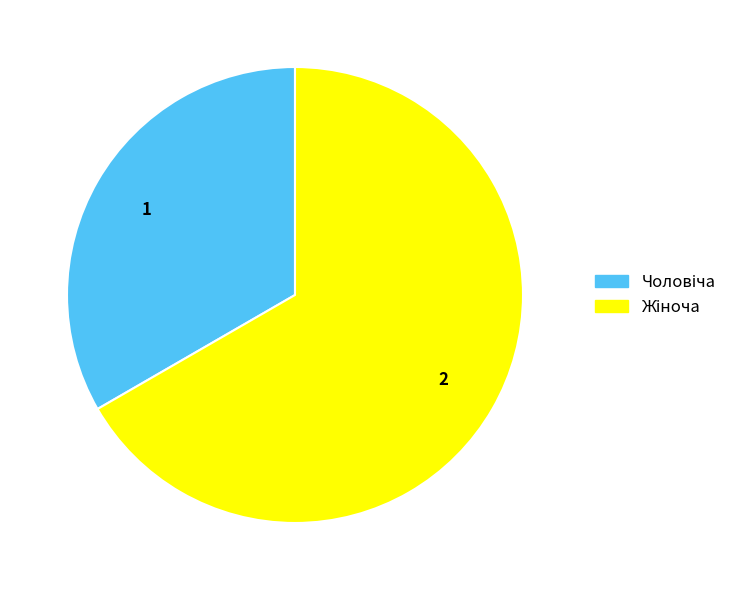

Does any single category account for the majority?

Yes